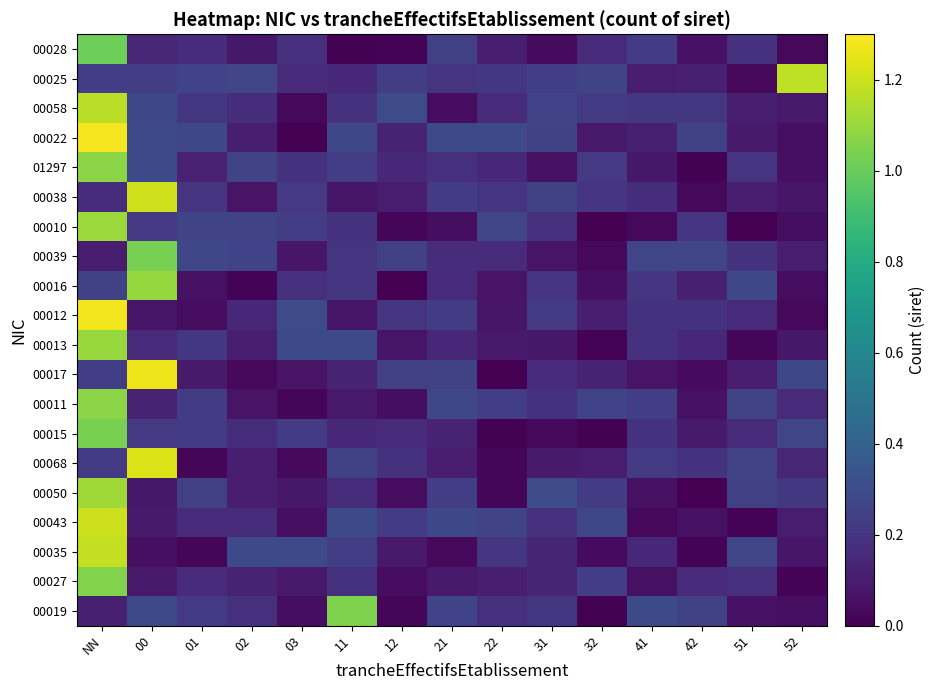

At how many categories does at least one series exceed 0?

15